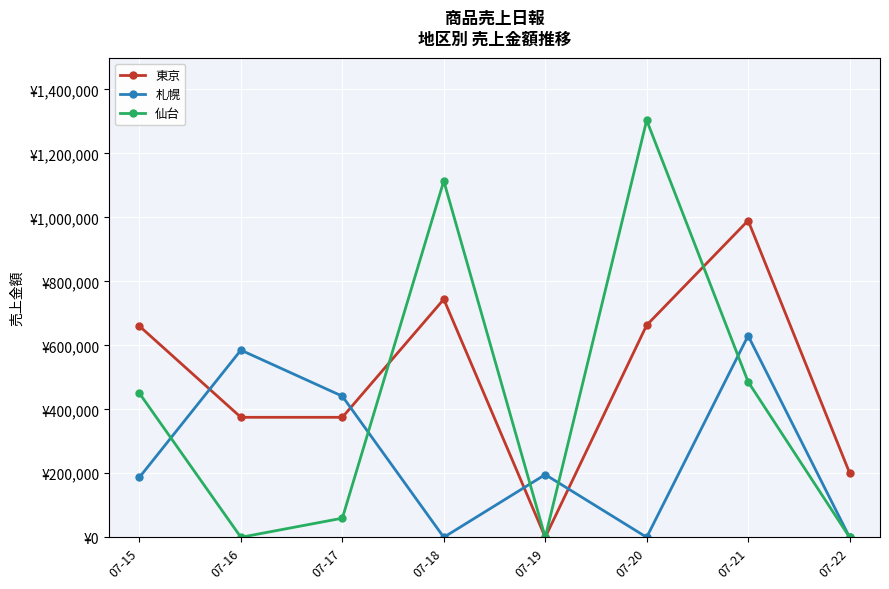

What are all the series names shown in the legend?

東京, 札幌, 仙台